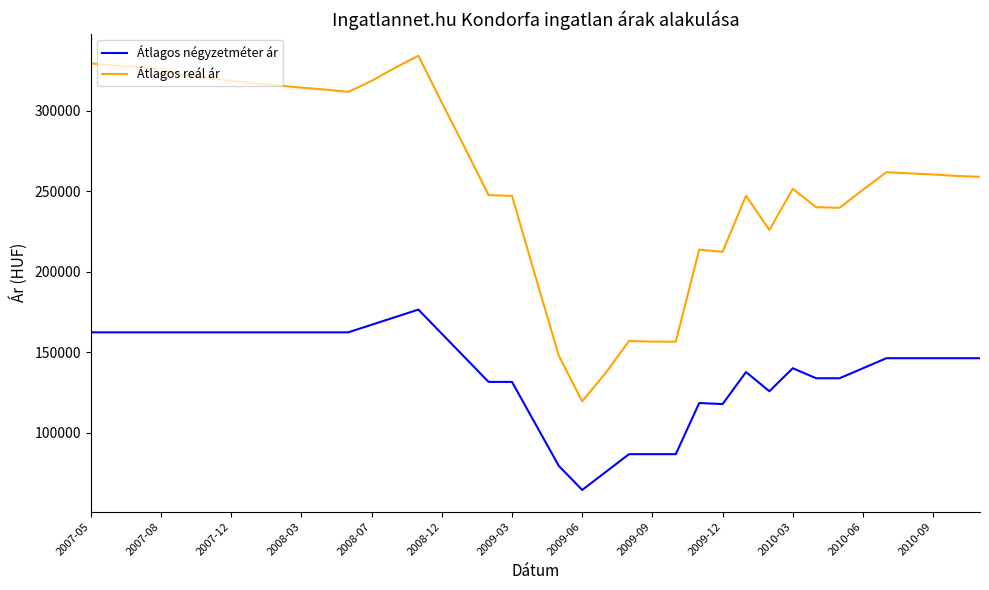

Which series has the largest total across all categories?

Átlagos reál ár